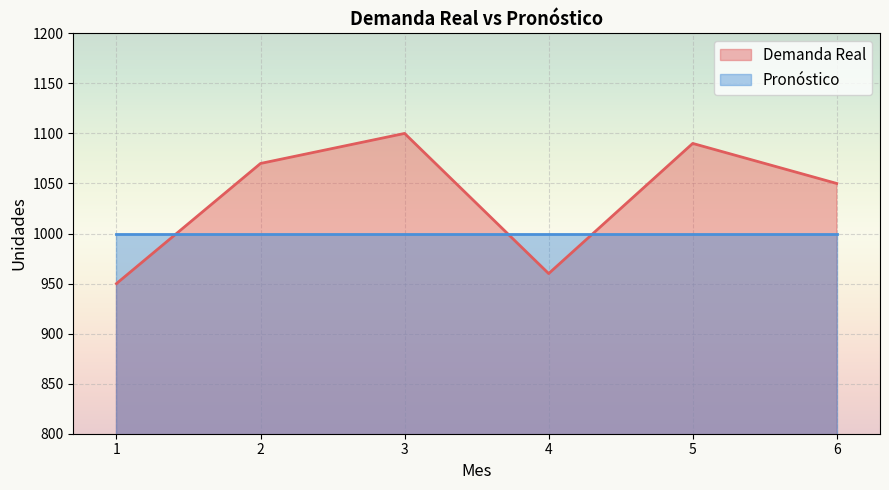

How many data points are above 1070?

2